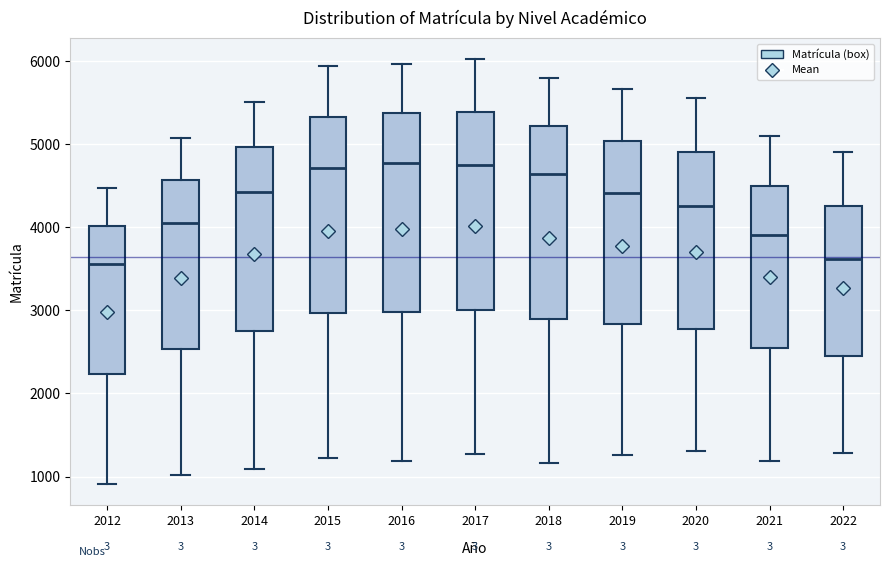

Reading left to right, read every box against the y-axis: the position of its median line, the range the box covers, and the ends of its whiskers. The values are not printed on the chart, so give them approximately, as read against the axis.

2012: median 3600, box 2200 to 4000, whiskers 900 to 4500
2013: median 4100, box 2500 to 4600, whiskers 1000 to 5100
2014: median 4400, box 2800 to 5000, whiskers 1100 to 5500
2015: median 4700, box 3000 to 5300, whiskers 1200 to 5900
2016: median 4800, box 3000 to 5400, whiskers 1200 to 6000
2017: median 4800, box 3000 to 5400, whiskers 1300 to 6000
2018: median 4600, box 2900 to 5200, whiskers 1200 to 5800
2019: median 4400, box 2800 to 5000, whiskers 1300 to 5700
2020: median 4300, box 2800 to 4900, whiskers 1300 to 5600
2021: median 3900, box 2500 to 4500, whiskers 1200 to 5100
2022: median 3600, box 2500 to 4300, whiskers 1300 to 4900